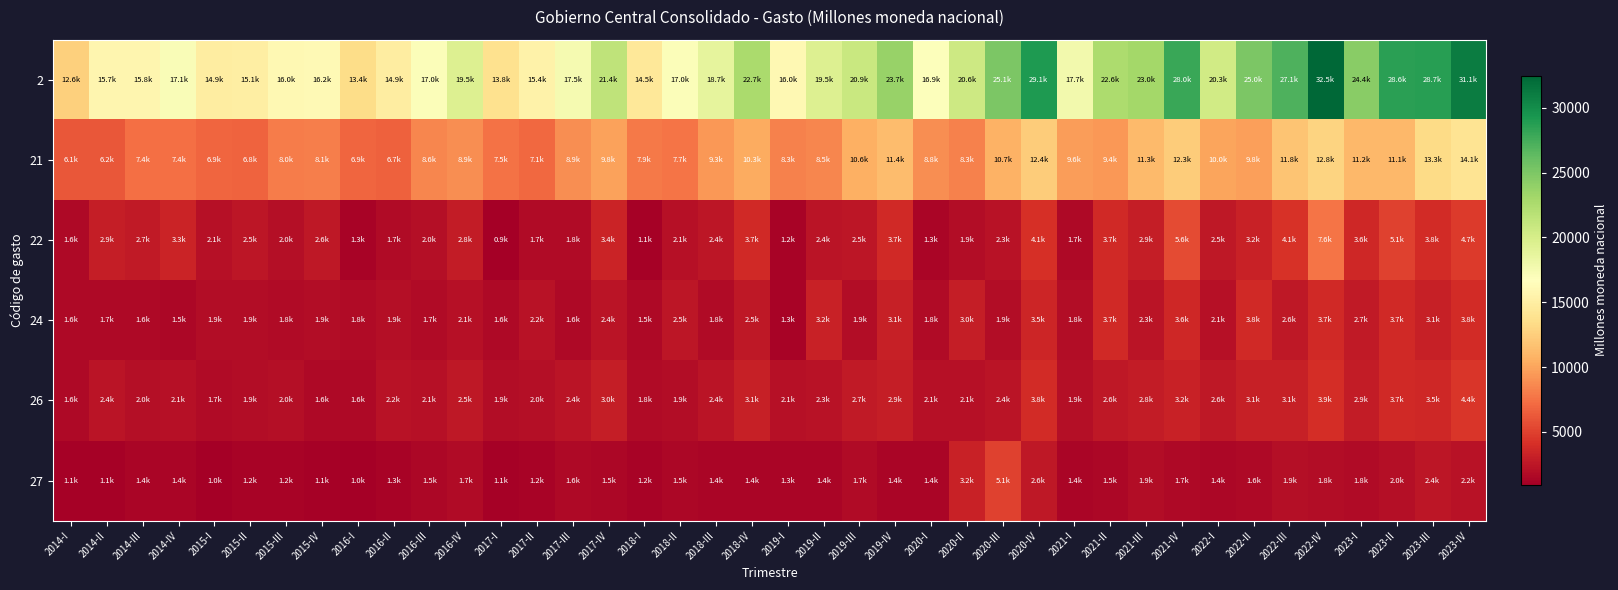

Count the number of categories in the chart.

40